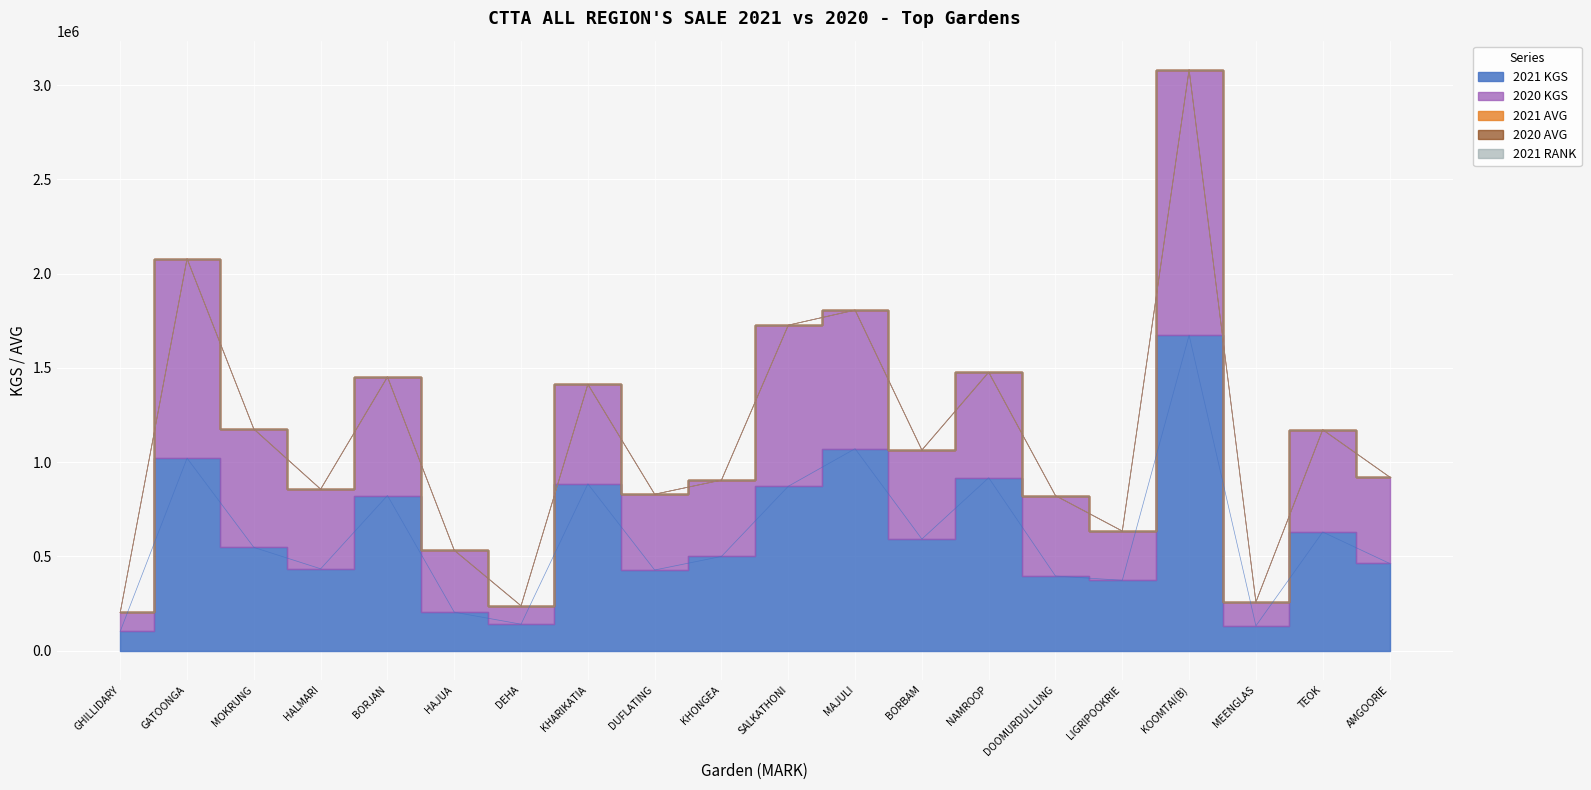

How many lines are shown in the chart?

5